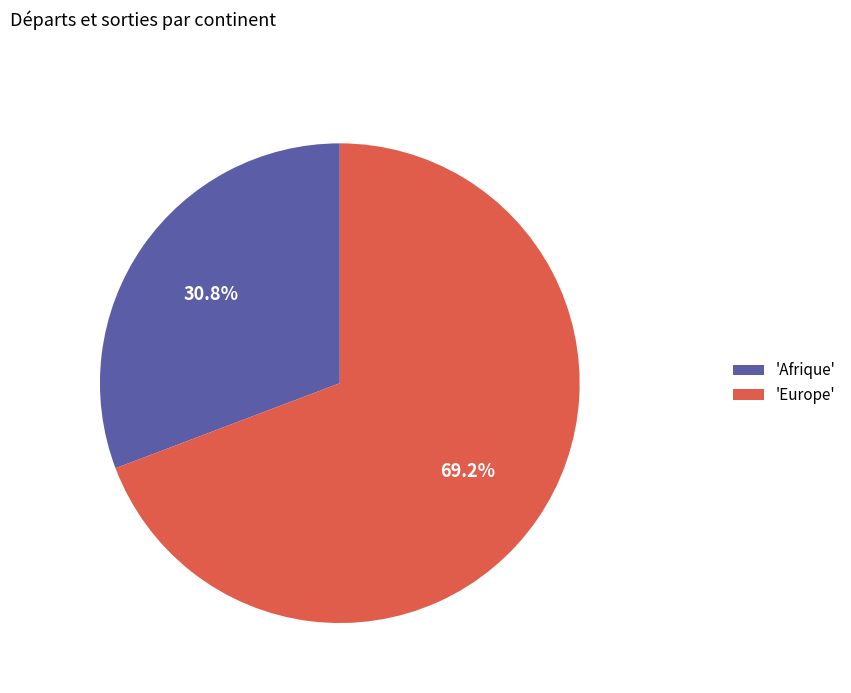

How many segments does this pie chart have?

2